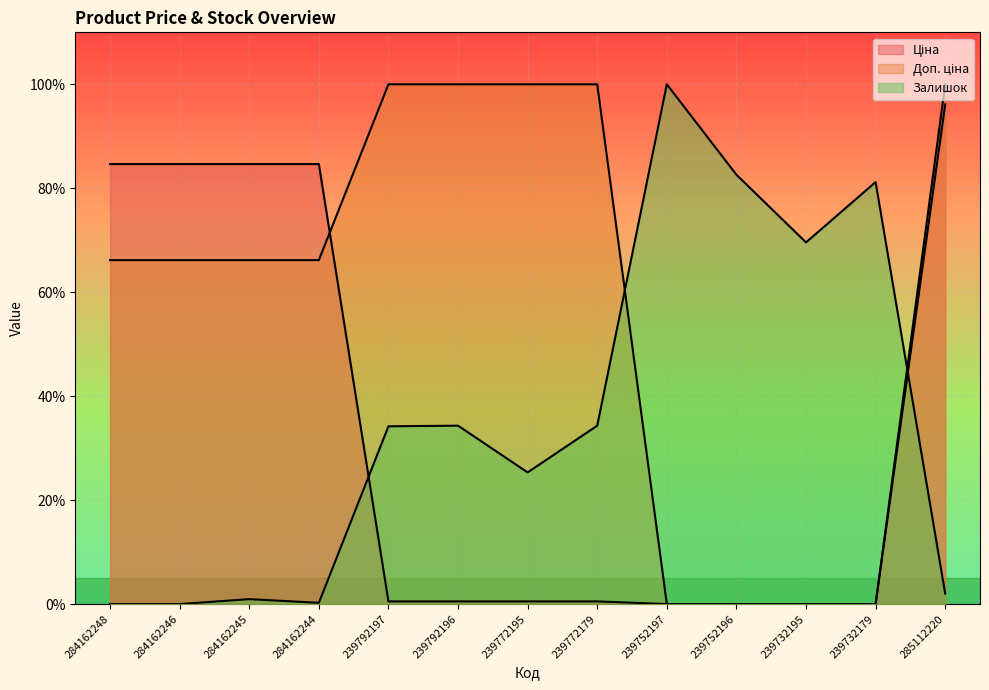

Is the value of Доп. ціна at 285112220 greater than the value of Залишок at 284162245?

Yes